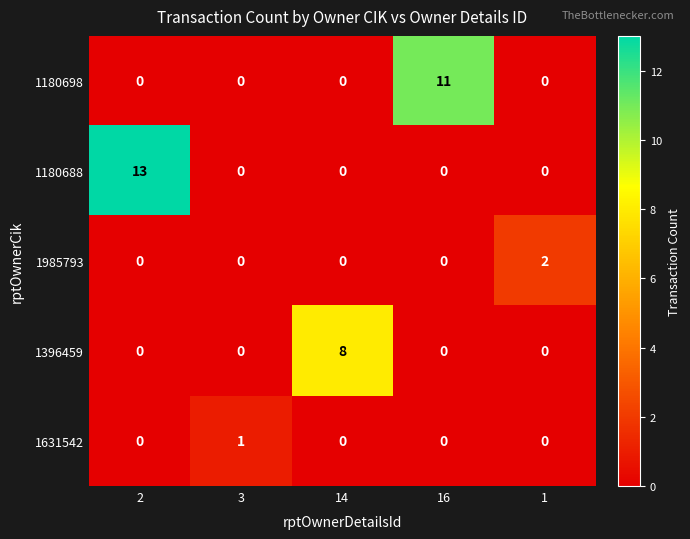

How many categories are shown in the chart?

5